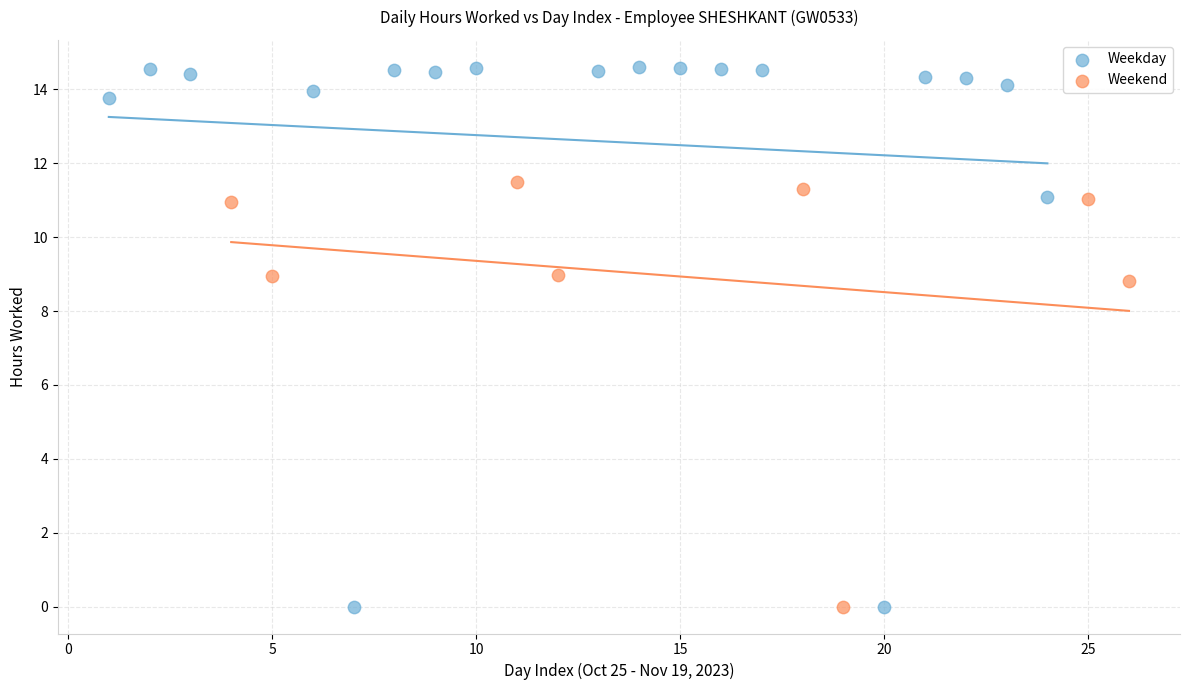

Which series has the widest spread of Y values?

Weekday